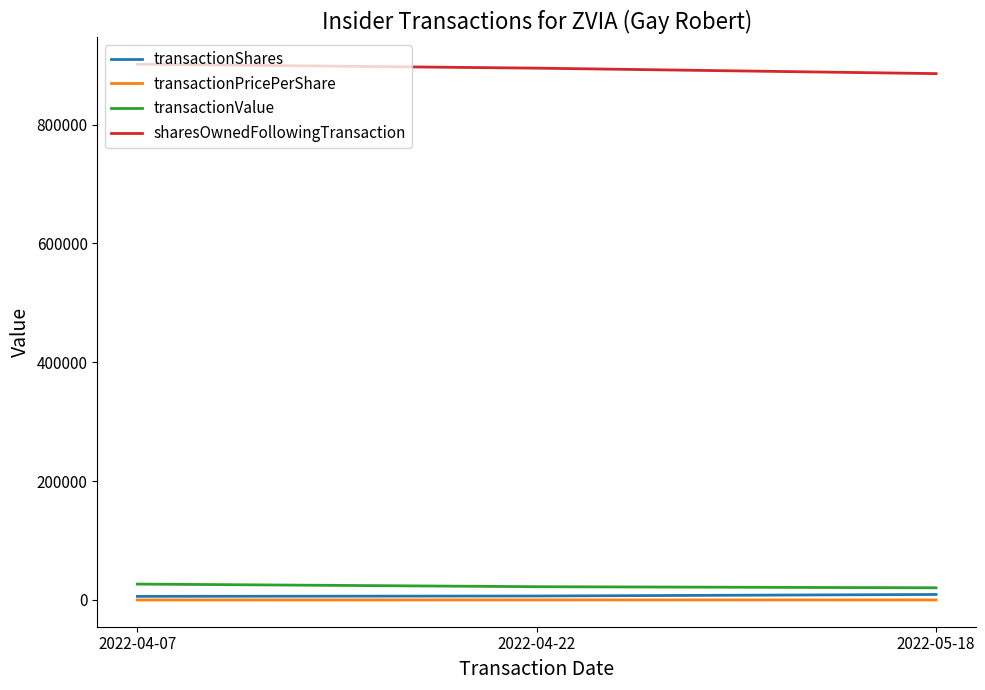

What are all the series names shown in the legend?

transactionShares, transactionPricePerShare, transactionValue, sharesOwnedFollowingTransaction